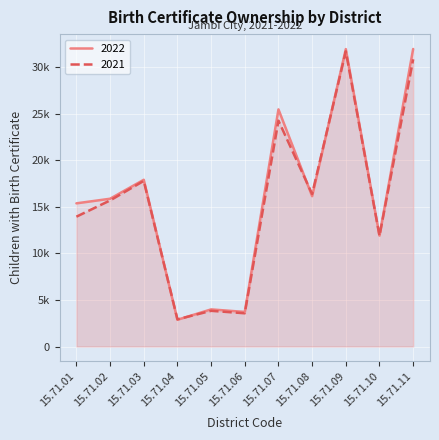

How many intersections are there between 2022_ada and 2021_ada?

4